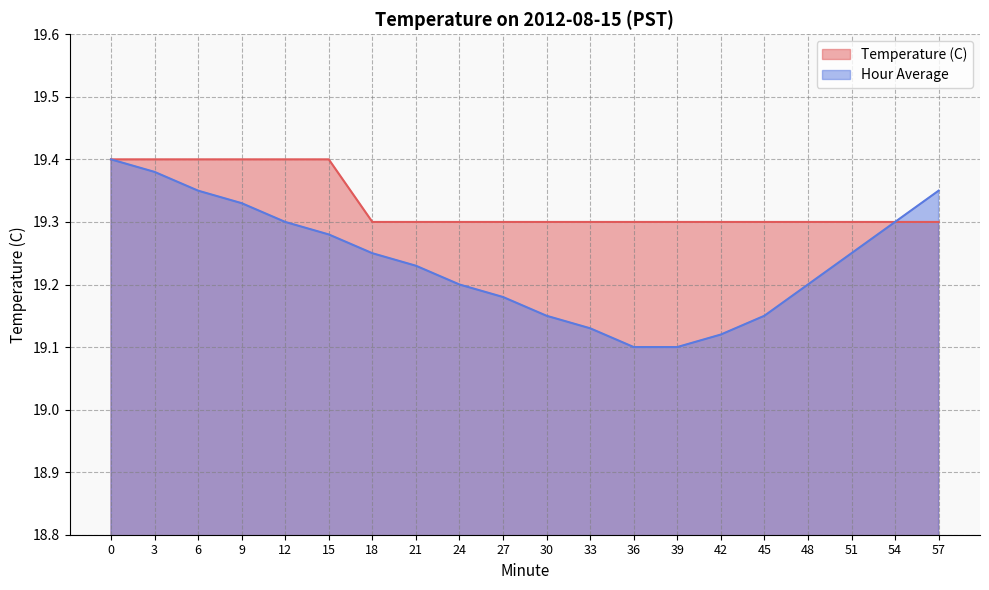

Rank the series by their average value, from lowest to highest.

Hour Average, Temperature (C)